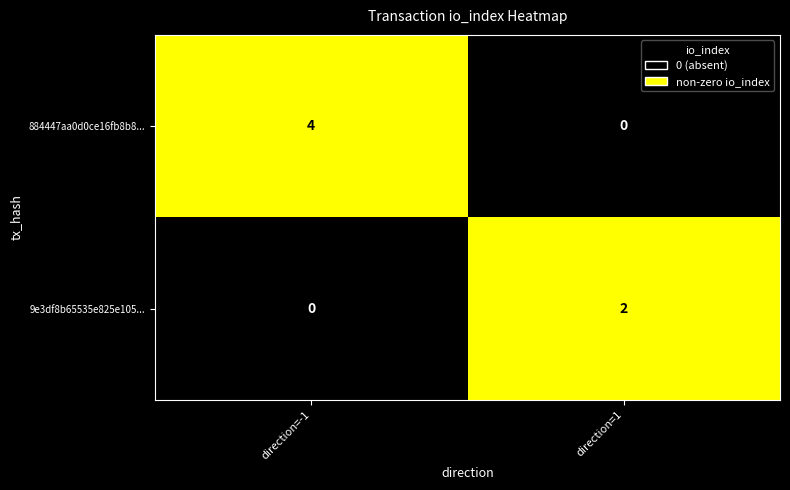

Between direction=-1 and direction=1, which series saw the biggest shift?

884447aa0d0ce16fb8b8...